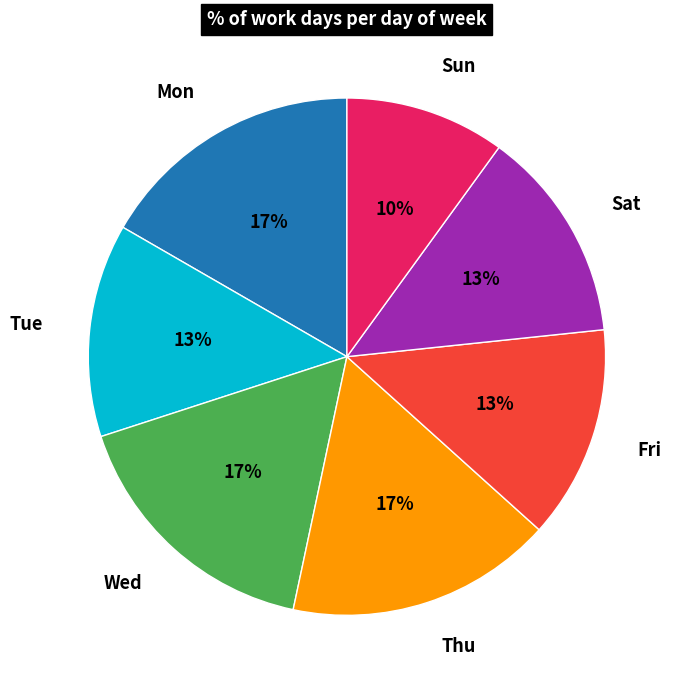

How many segments does this pie chart have?

7